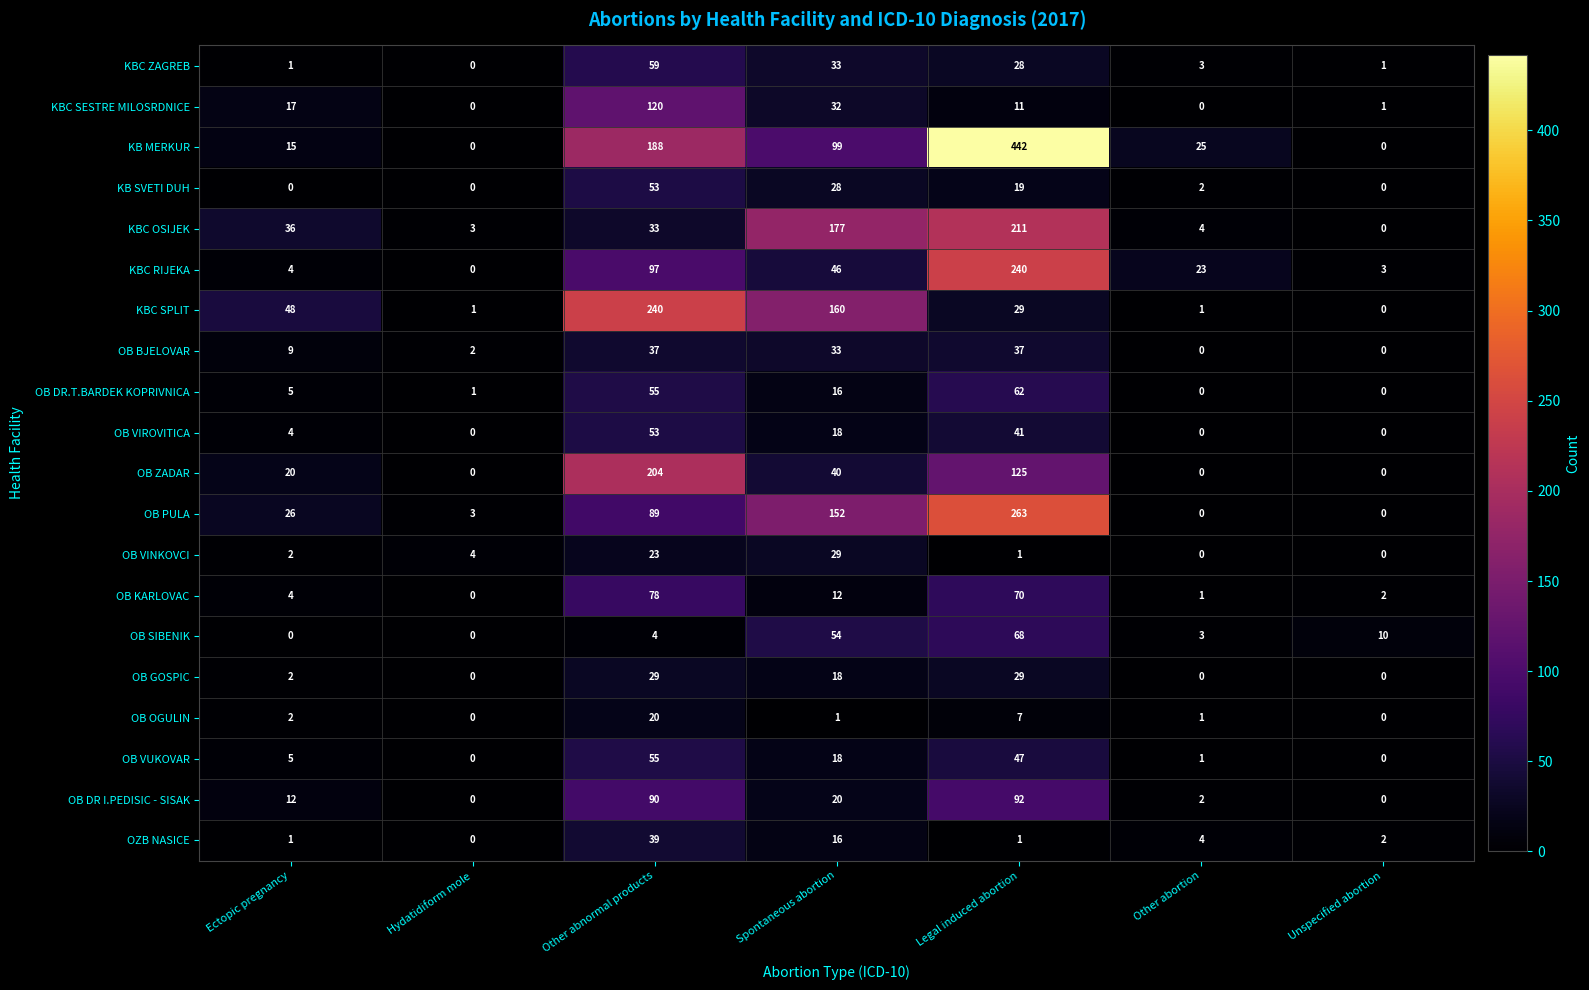

How many data points in KBC SPLIT are less than 29?

3